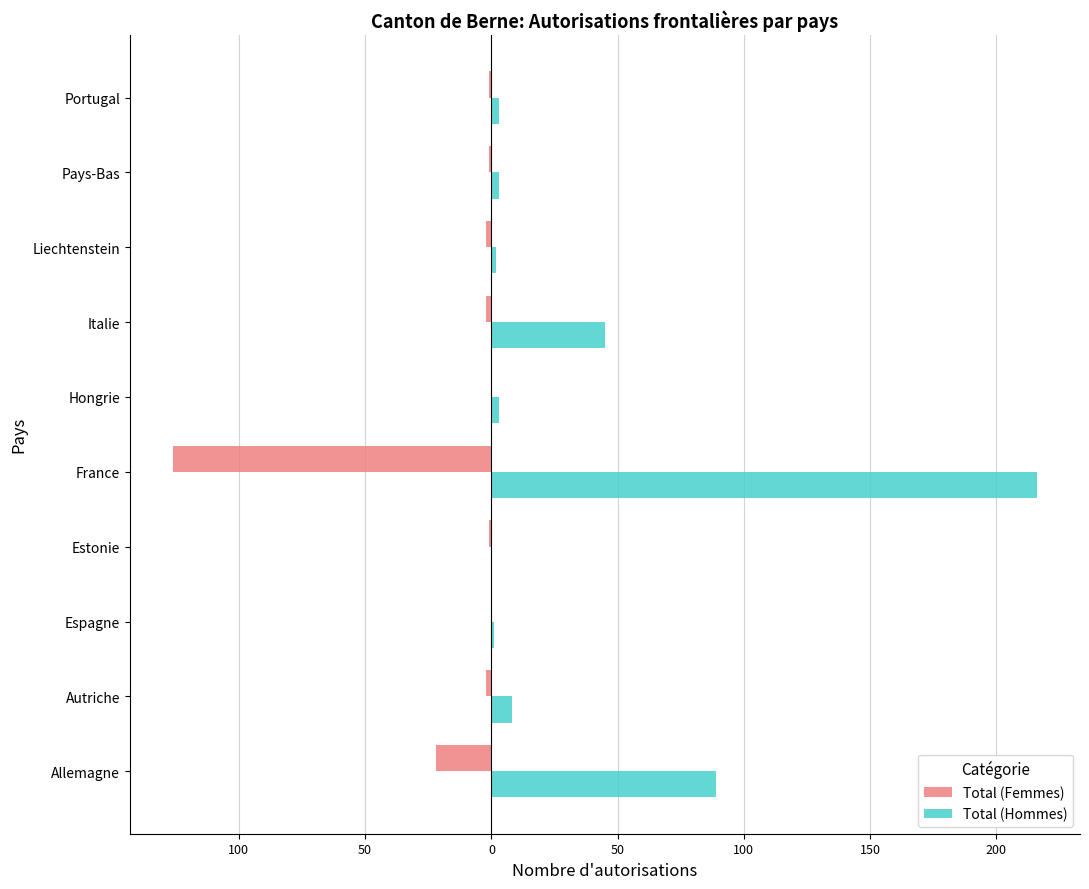

Rank the series by their average value, from lowest to highest.

Total (Femmes), Total (Hommes)